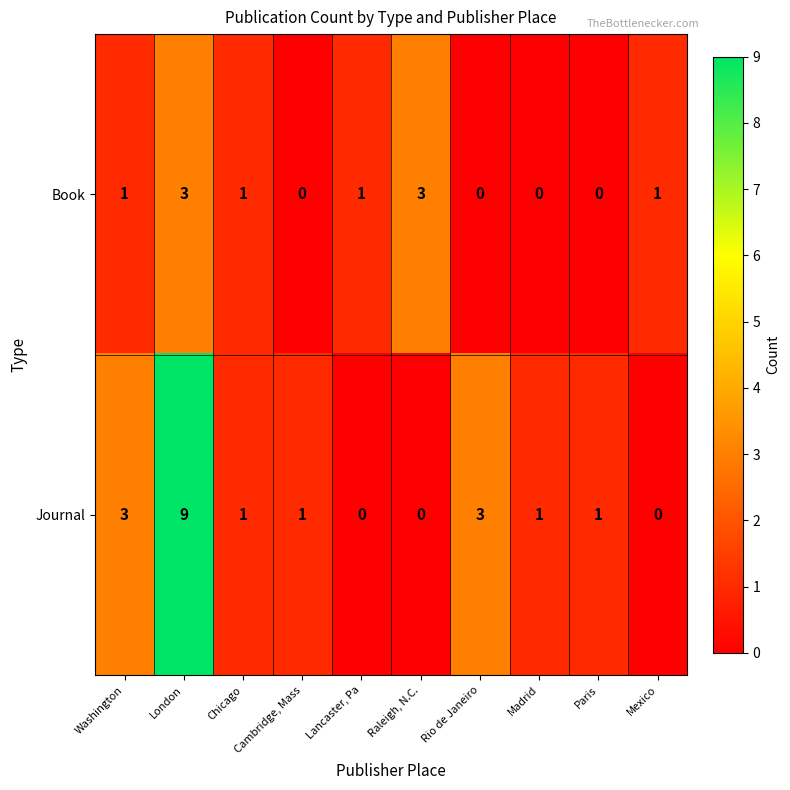

How many categories are shown in the chart?

10